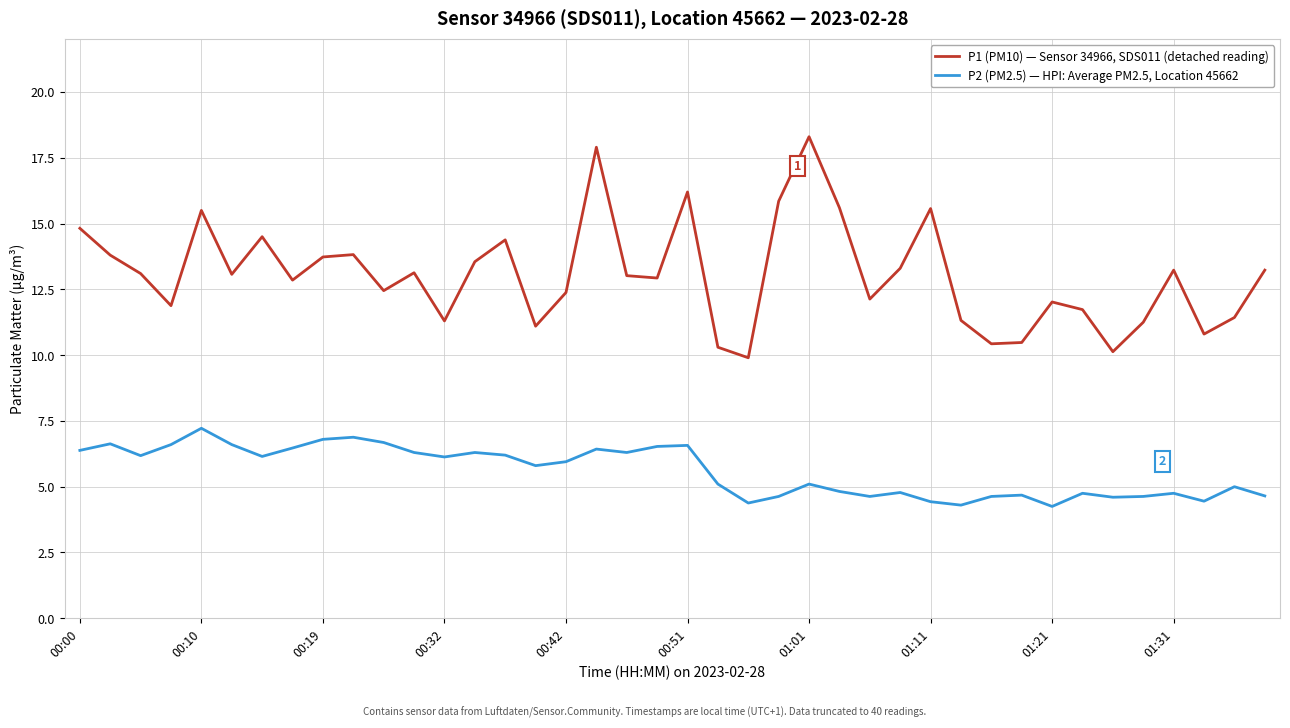

True or false: P1 (PM10) — Sensor 34966, SDS011 (detached reading) and P2 (PM2.5) — HPI: Average PM2.5, Location 45662 intersect in this chart.

False